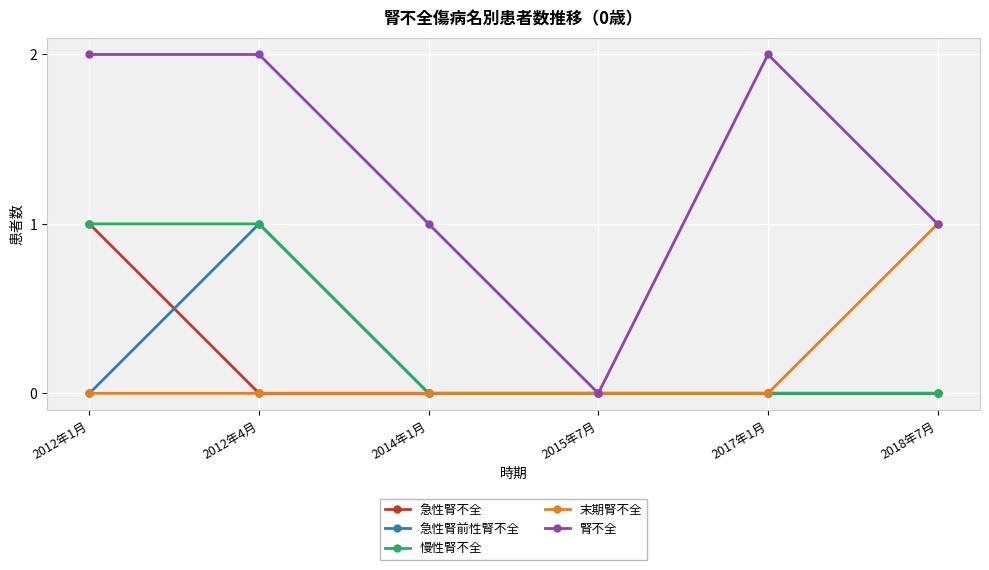

How many interior local valleys does the 腎不全 series have?

1